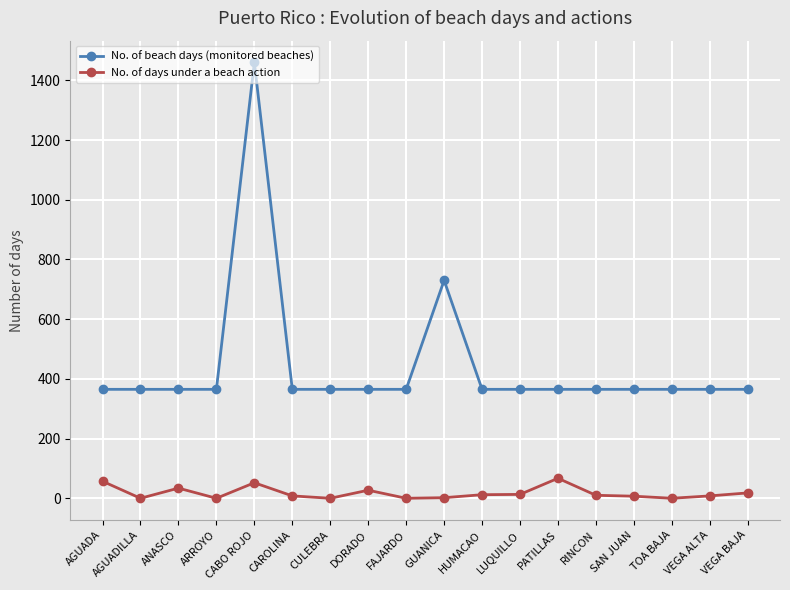

At which category is the sum across all series the highest?

CABO ROJO